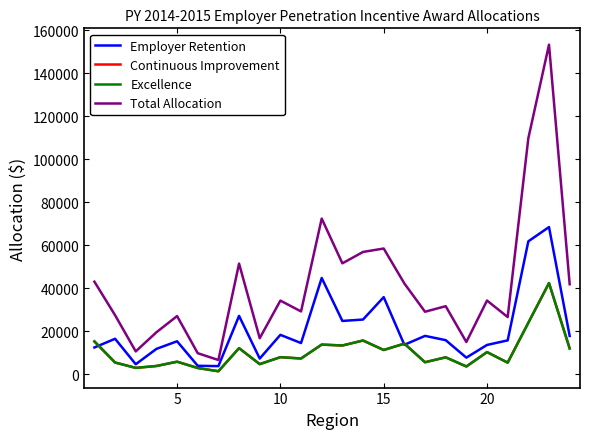

Does the chart have visible grid lines?

No